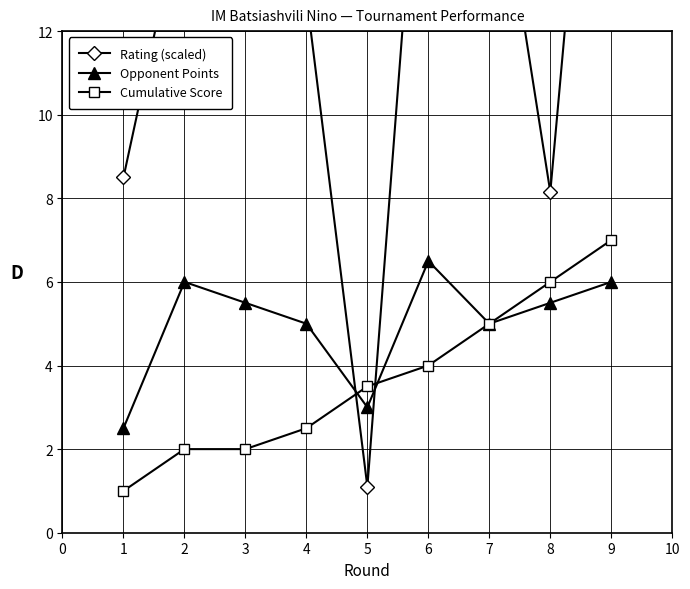

Read the Opponent Points value at 9.

6.0